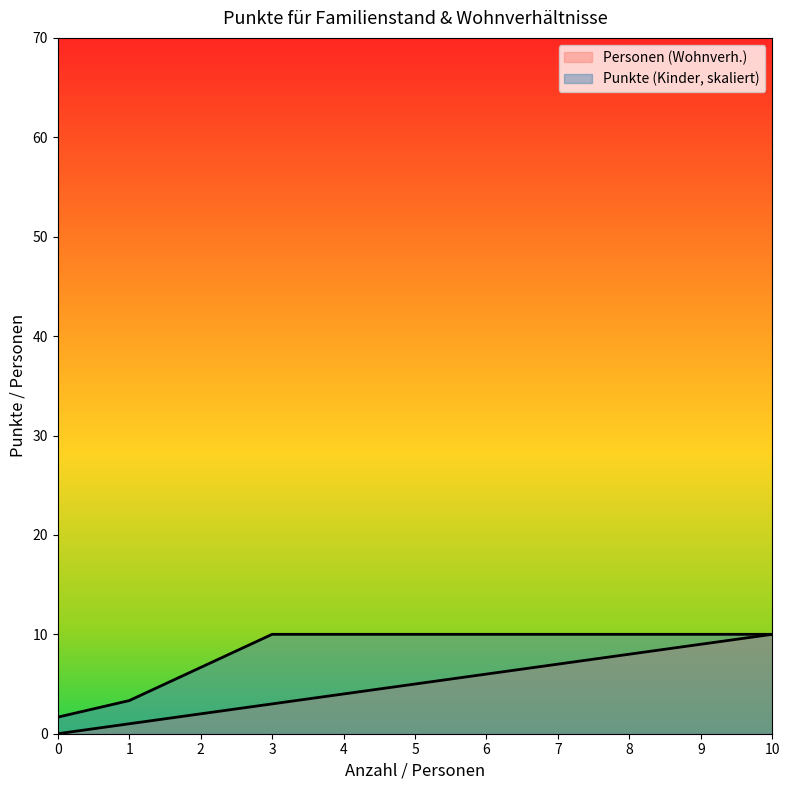

Reading right to left, transcribe all the data shown in this chart.

Personen (Wohnverh.): 10=10.0	9=9.0	8=8.0	7=7.0	6=6.0	5=5.0	4=4.0	3=3.0	2=2.0	1=1.0	0=0.0
Punkte (Kinder): 10=10.0	9=10.0	8=10.0	7=10.0	6=10.0	5=10.0	4=10.0	3=10.0	2=6.7	1=3.3	0=1.7